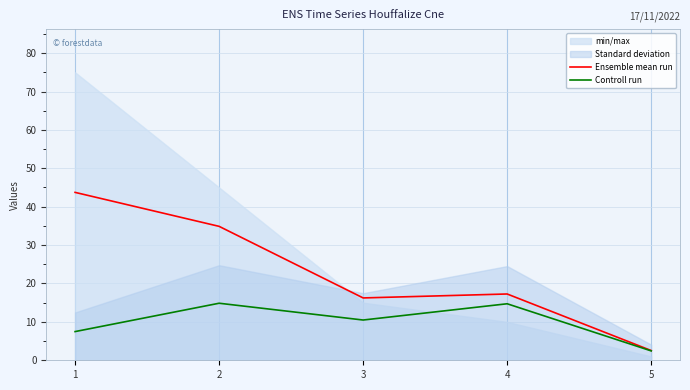

How many data points does each series have?

5